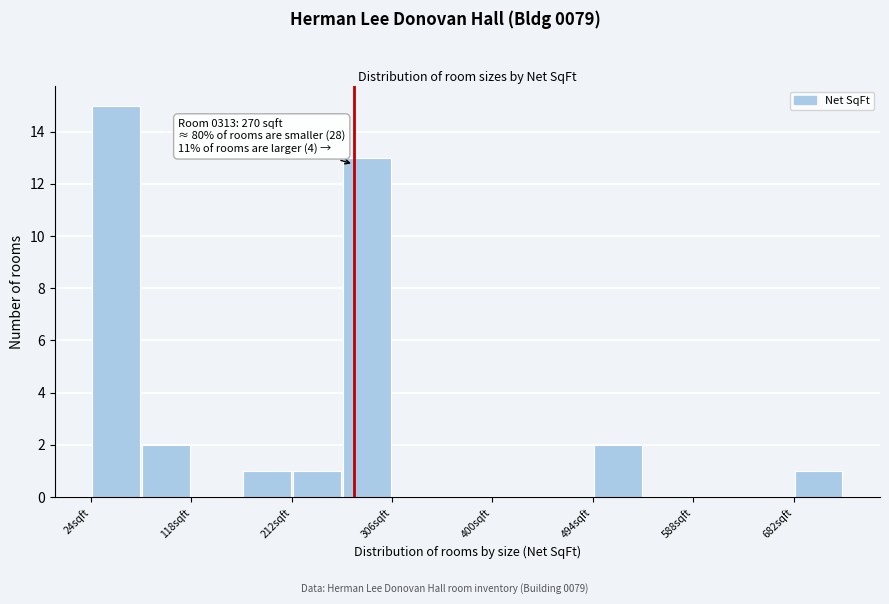

Which range on the x-axis has the tallest bar?

24 to 71